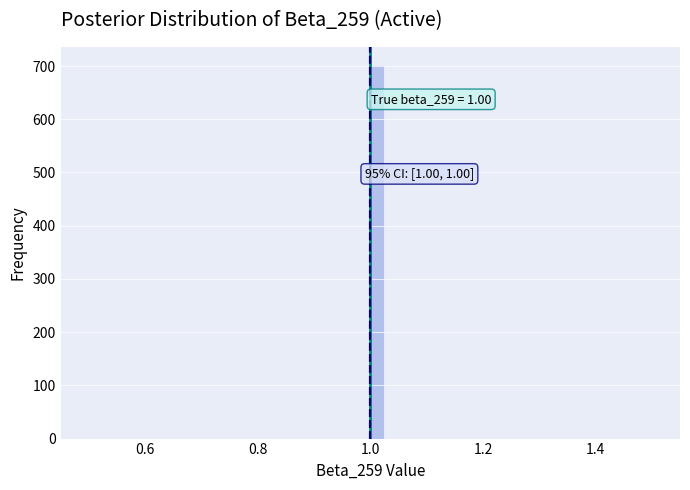

Around what value on the x-axis is the tallest bar? Give the approximate position of its centre, as read against the axis.

1.02